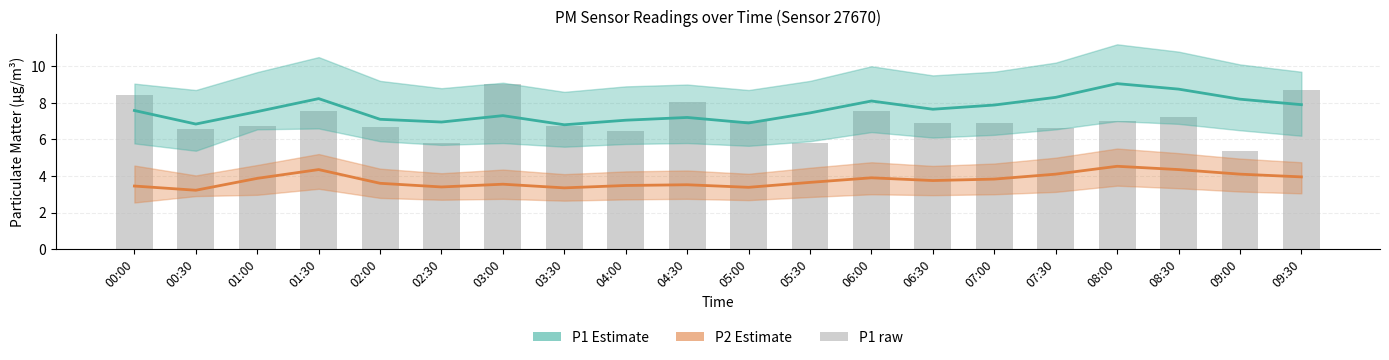

What is the difference between the maximum and minimum values in the P1 Estimate series?

2.3